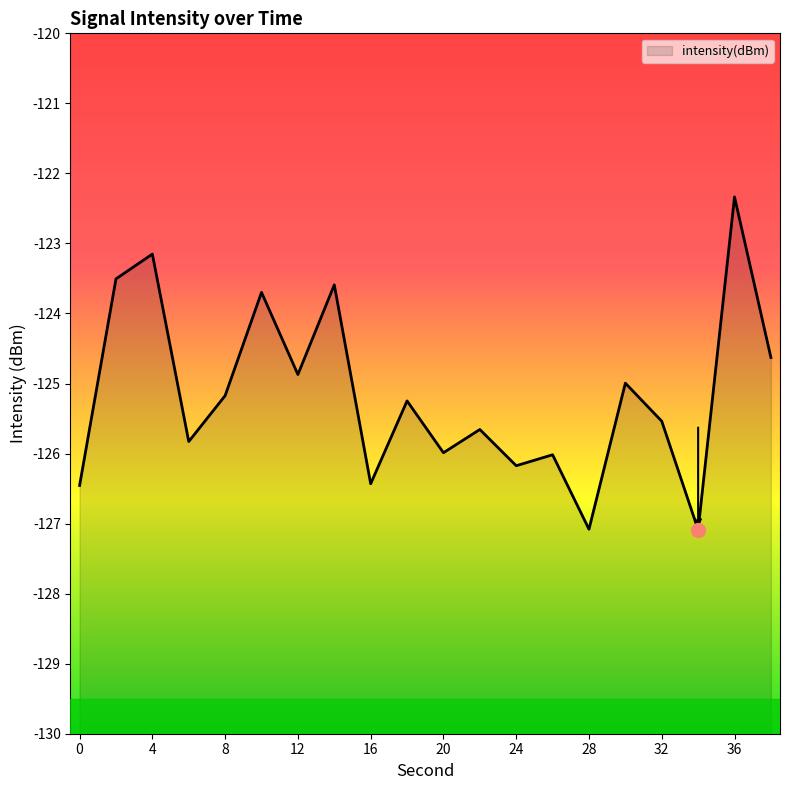

The value at 34 is -28.6. True or false?

False